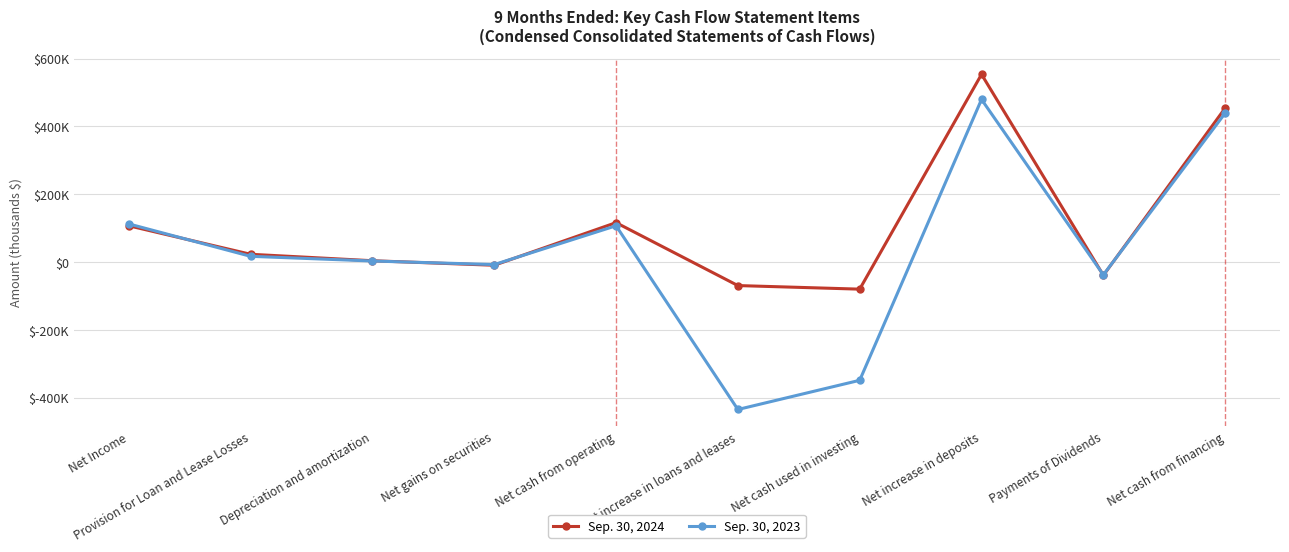

At which category is the sum across all series the highest?

Net increase in deposits